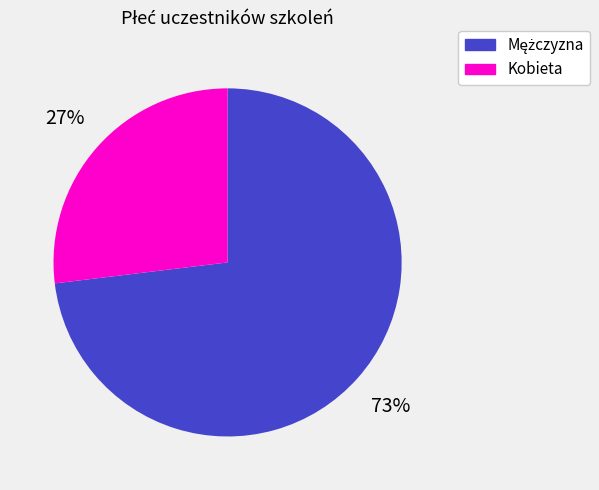

Which category has the smallest portion of the pie?

Kobieta